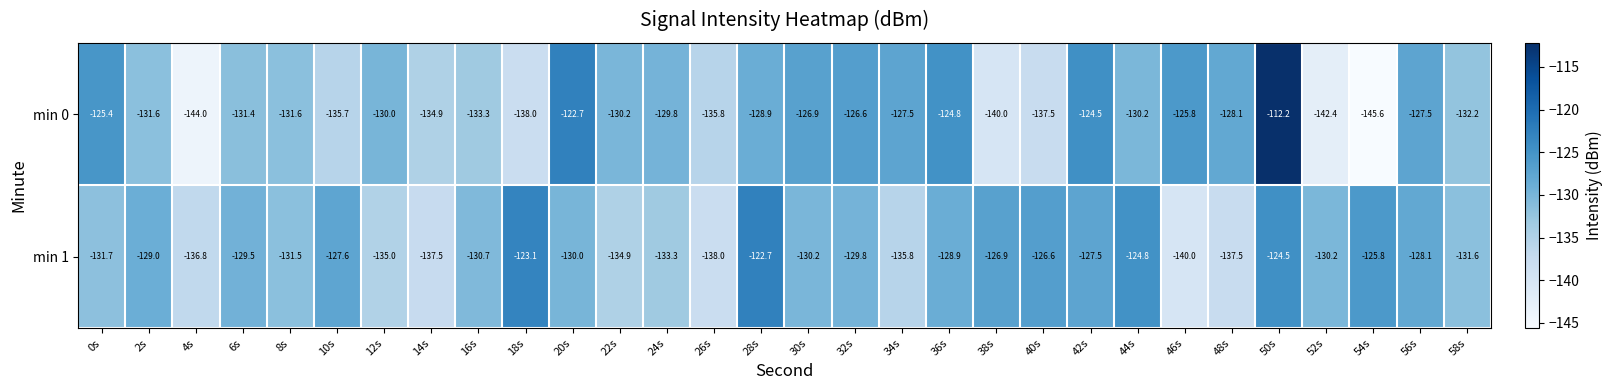

At which label does min 0 reach its minimum?

54s